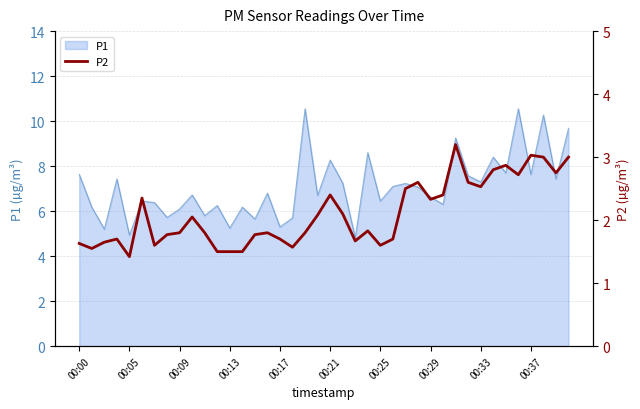

How many data points does each series have?

40